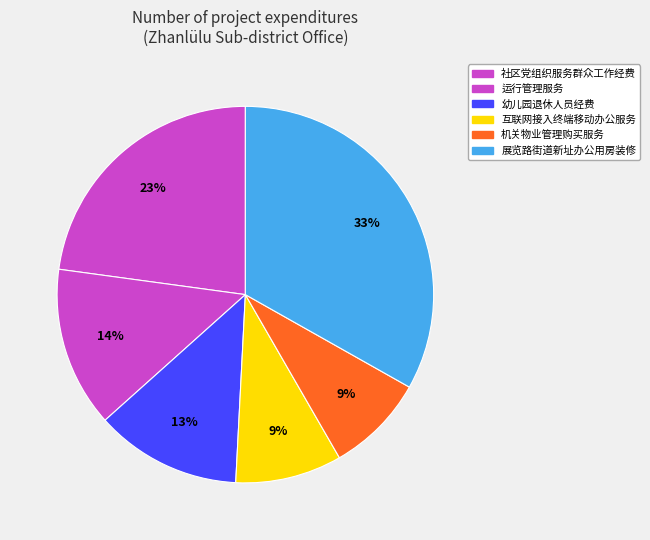

Is the sum of 展览路街道新址办公用房装修 and 运行管理服务 greater than half?

No